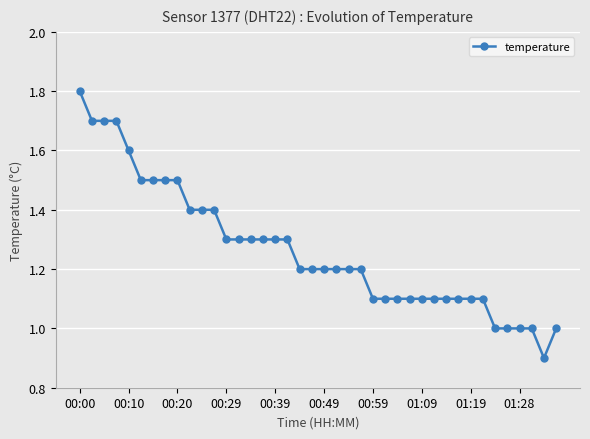

What is the greatest value displayed?

1.8